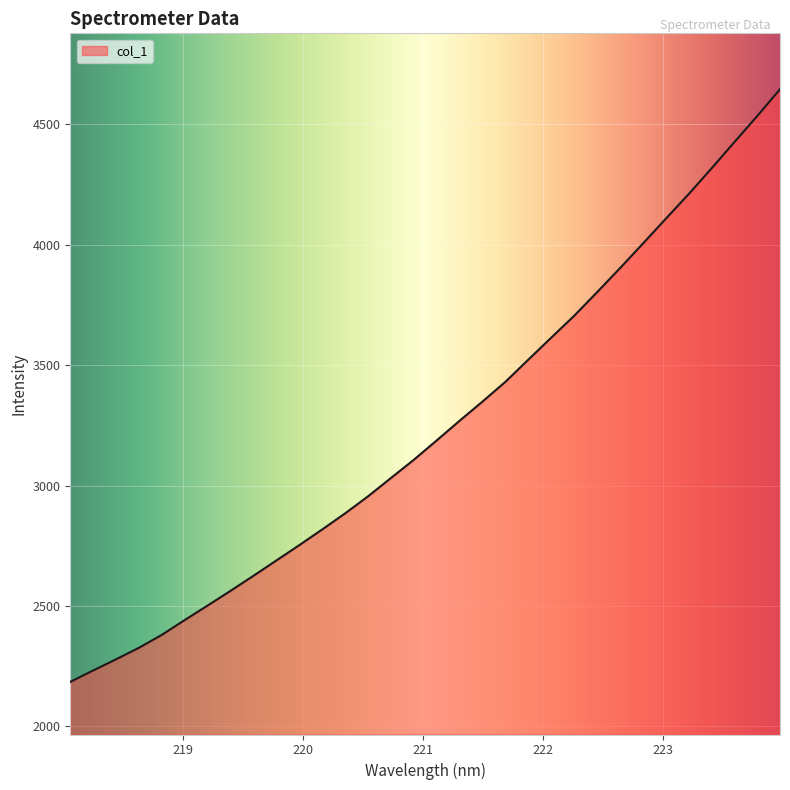

What is the minimum value shown in the chart?

2185.1